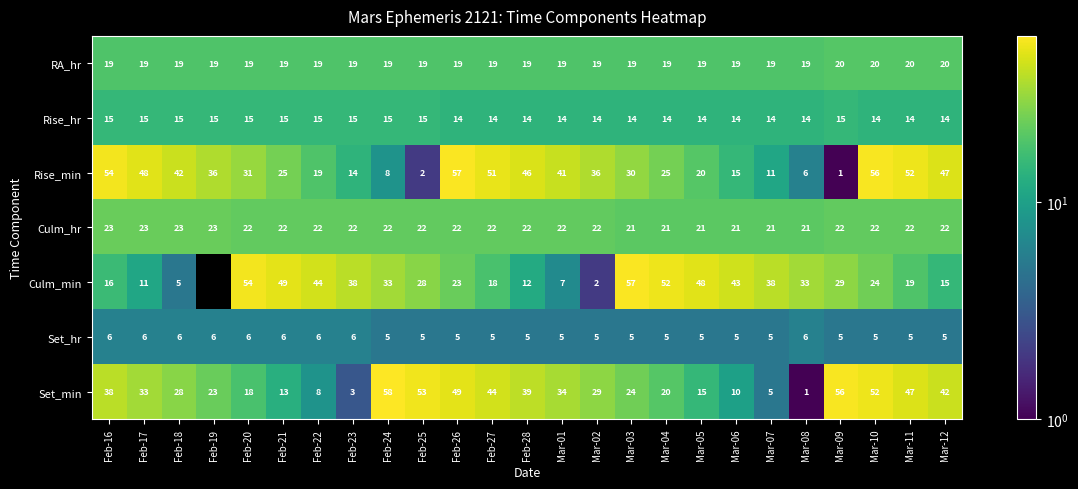

Which series changed the most between Feb-17 and Mar-02?

Rise_min